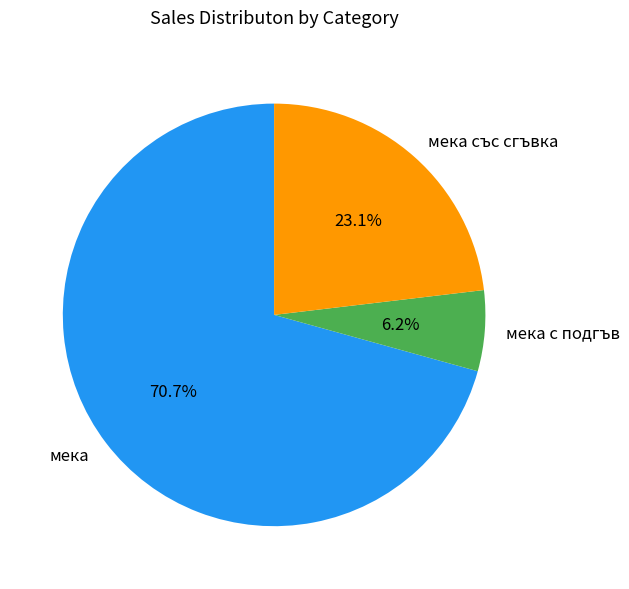

Which has a higher value, мека or мека с подгъв?

мека